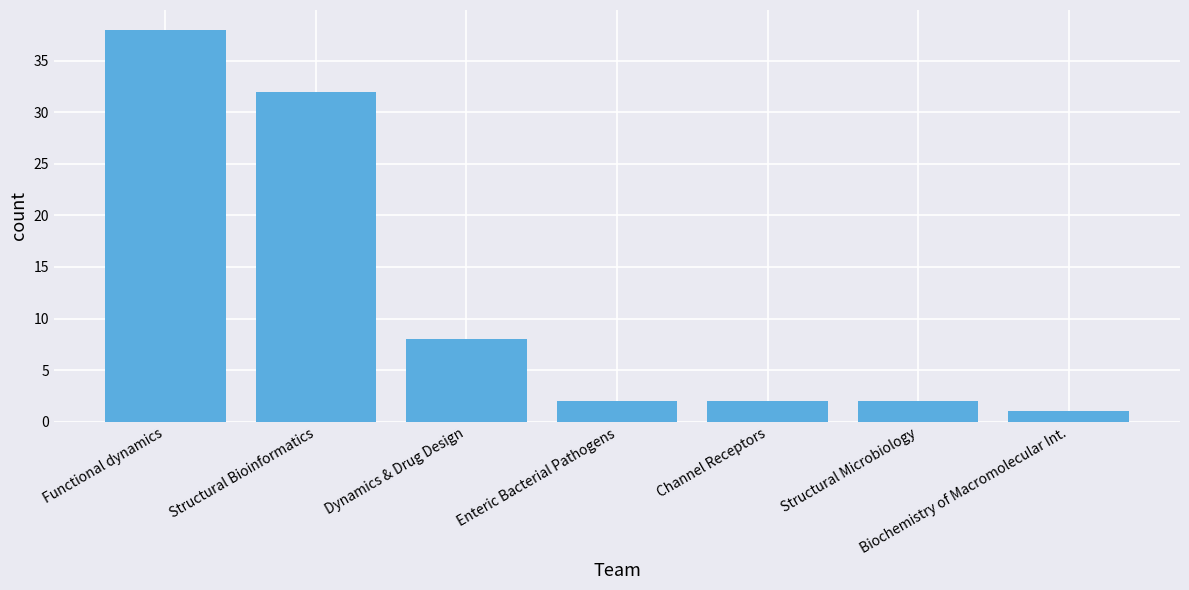

How many distinct data groups are displayed?

1